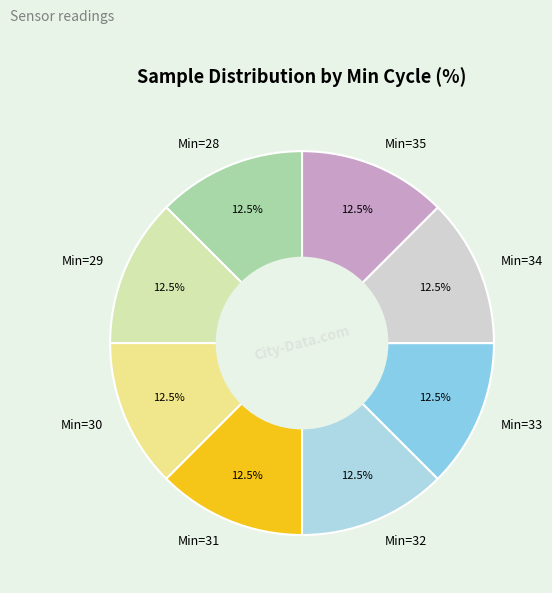

How many slices are in this pie chart?

8